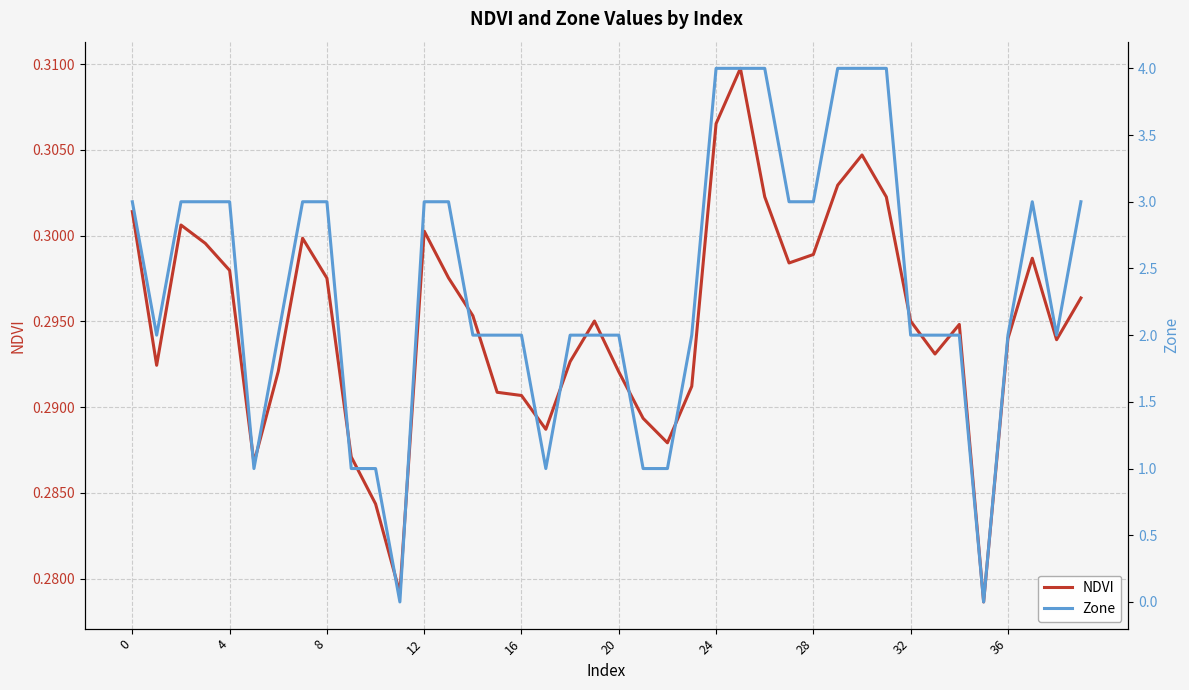

Between 4 and 30, which is larger?

30